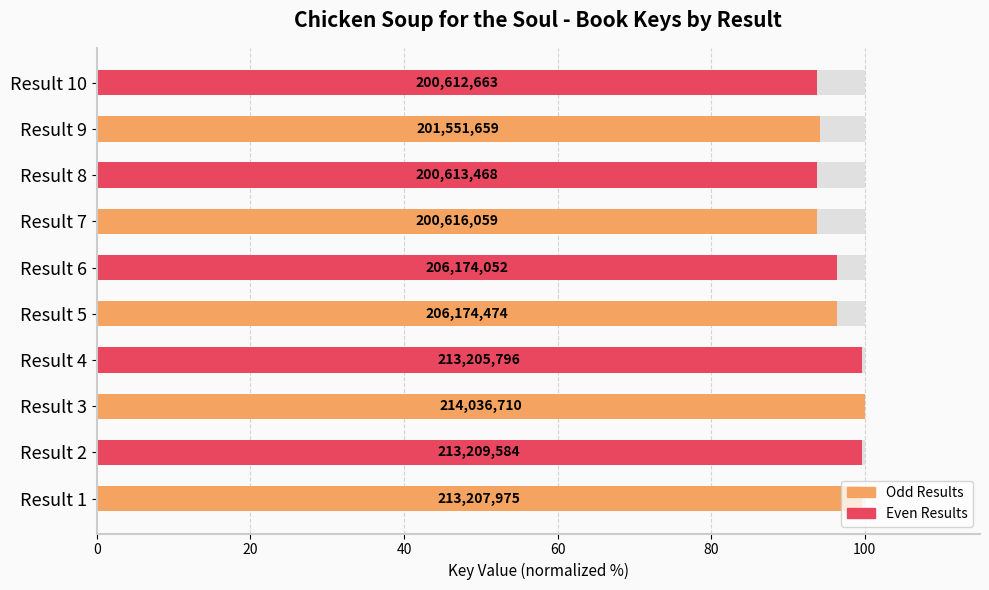

Is it true that the value at 8 is 130.2?

False